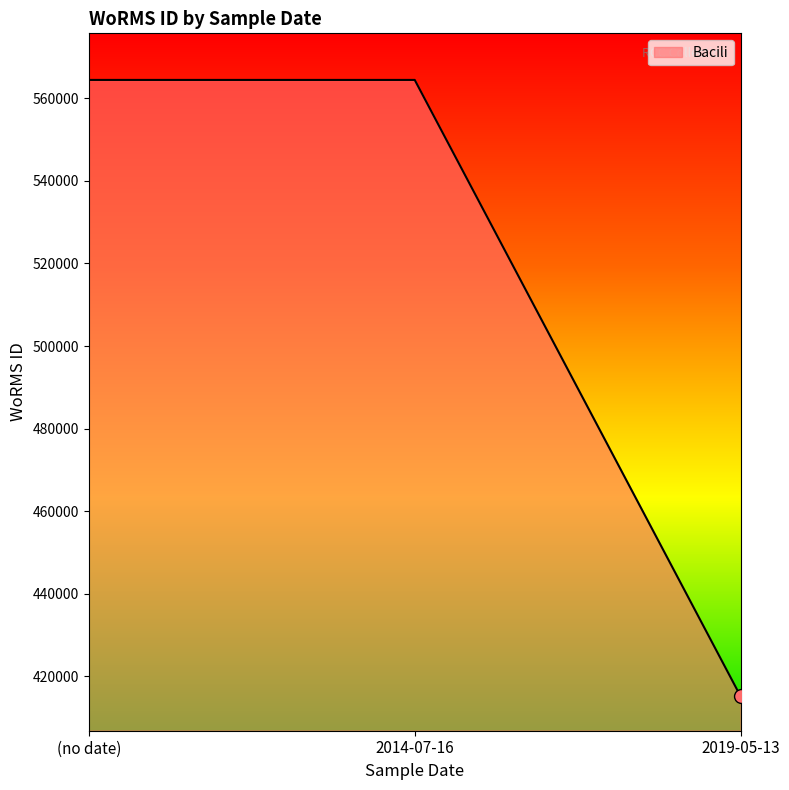

Which has a higher value, 2019-05-13 or 2014-07-16?

2014-07-16